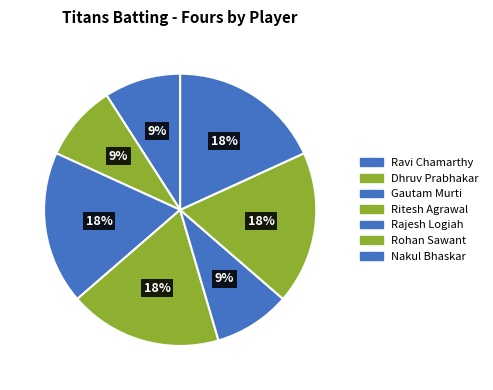

Count the number of slices in the pie.

7